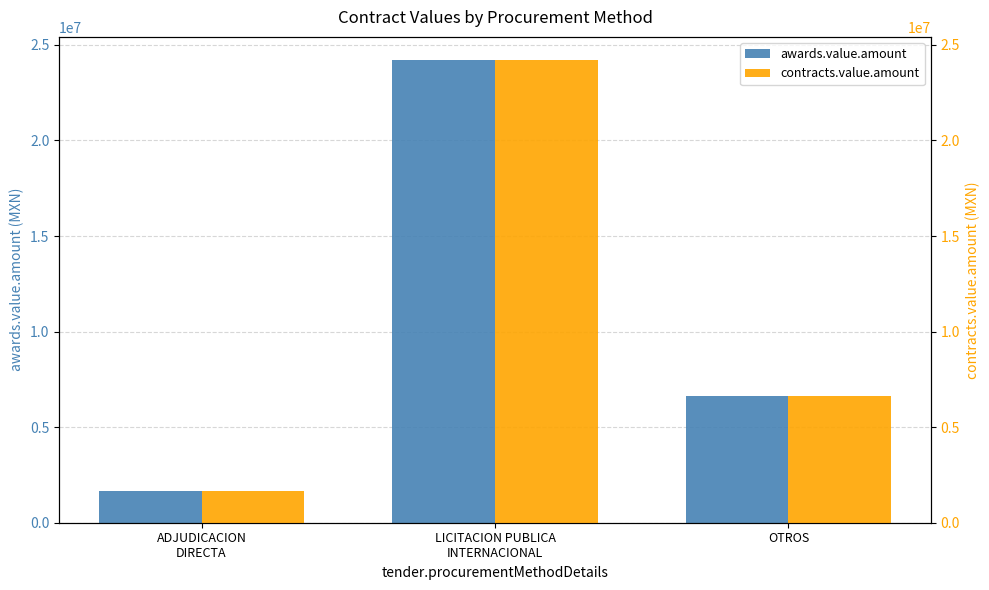

List the series in order of their peak value, highest first.

awards.value.amount, contracts.value.amount